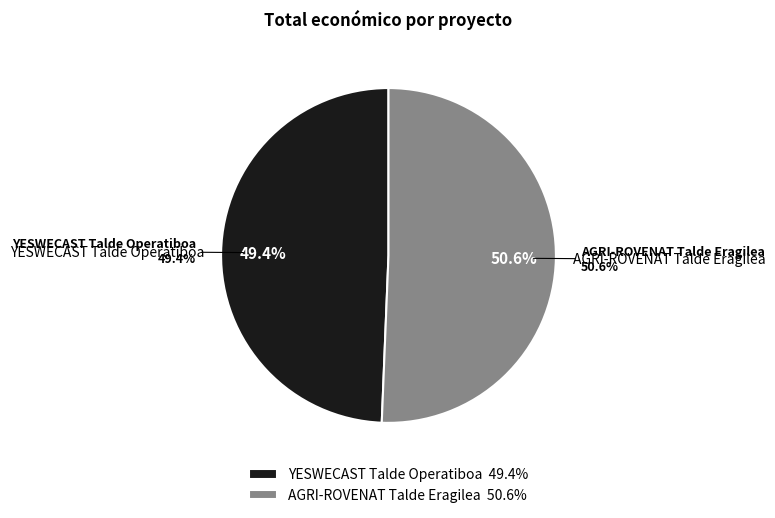

What is the largest slice in the pie chart?

AGRI-ROVENAT Talde Eragilea